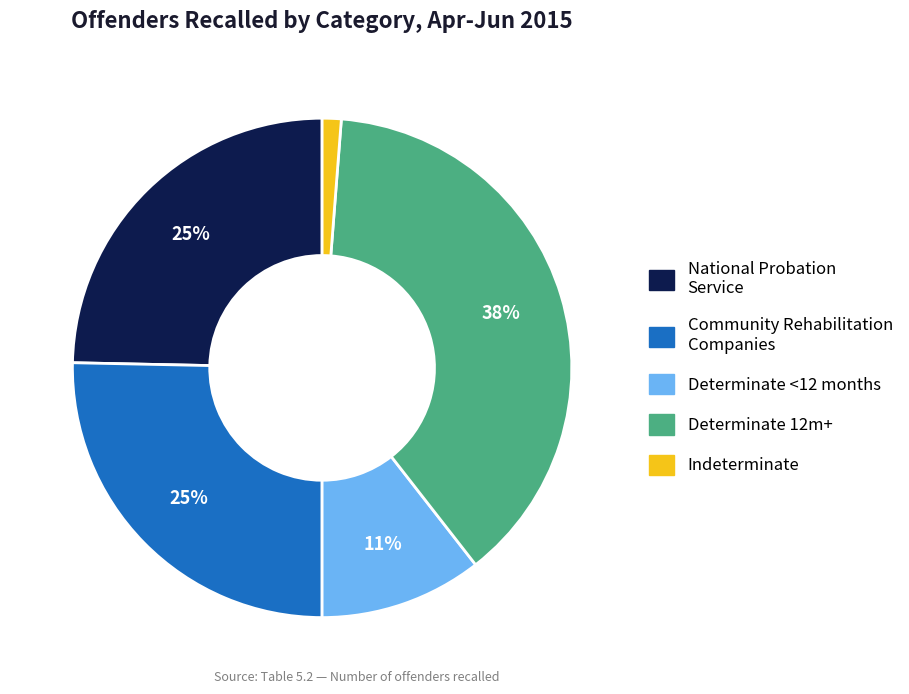

To the nearest percent, what is the average slice percentage?

20%